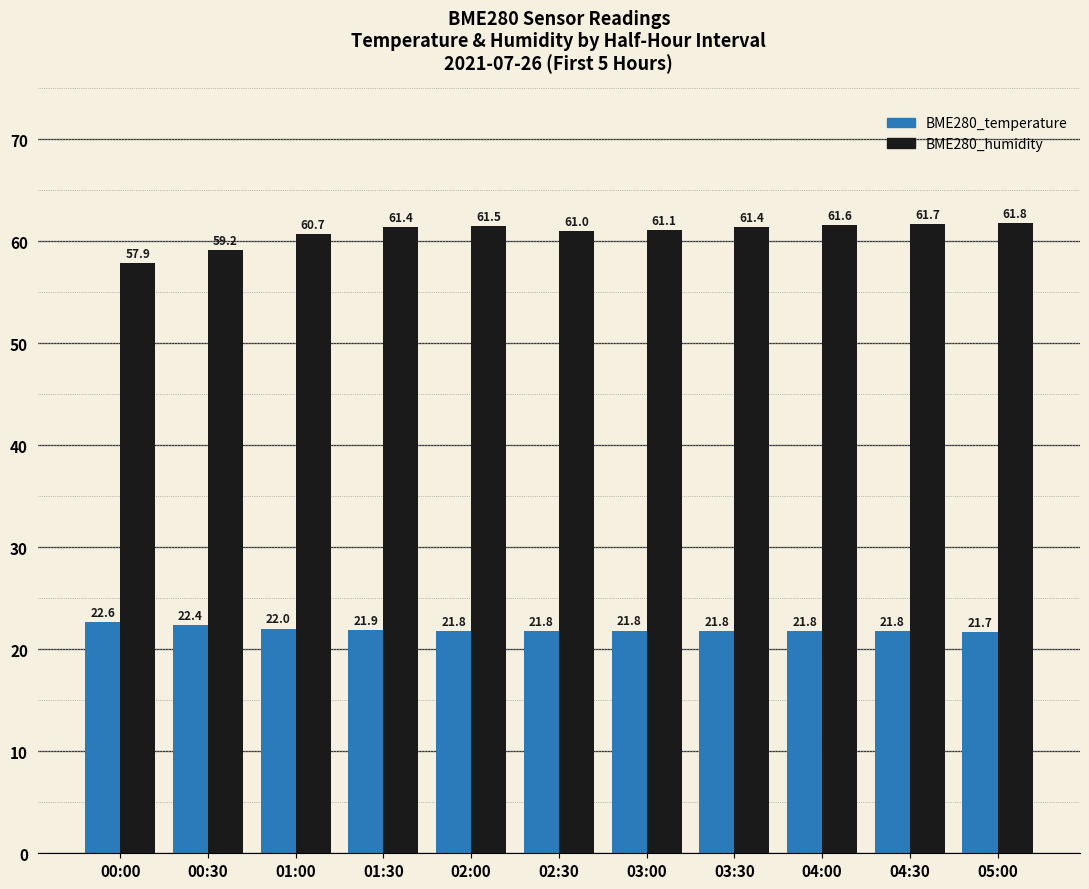

What value does the BME280_humidity series have at 04:00?

61.6